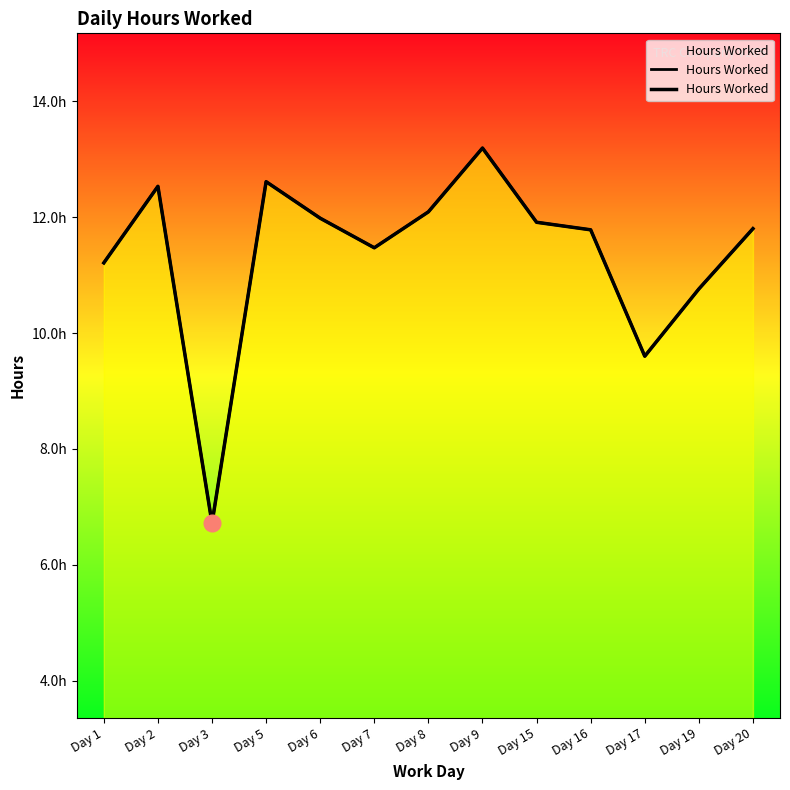

What is the maximum value shown in the chart?

13.2